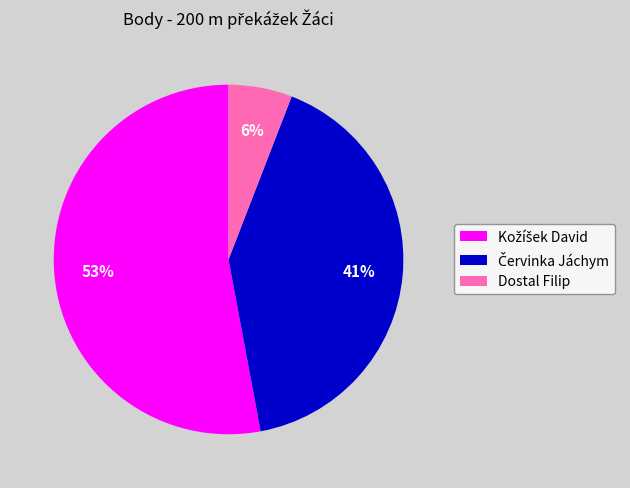

To the nearest percent, what percentage of the pie is Dostal Filip?

6%